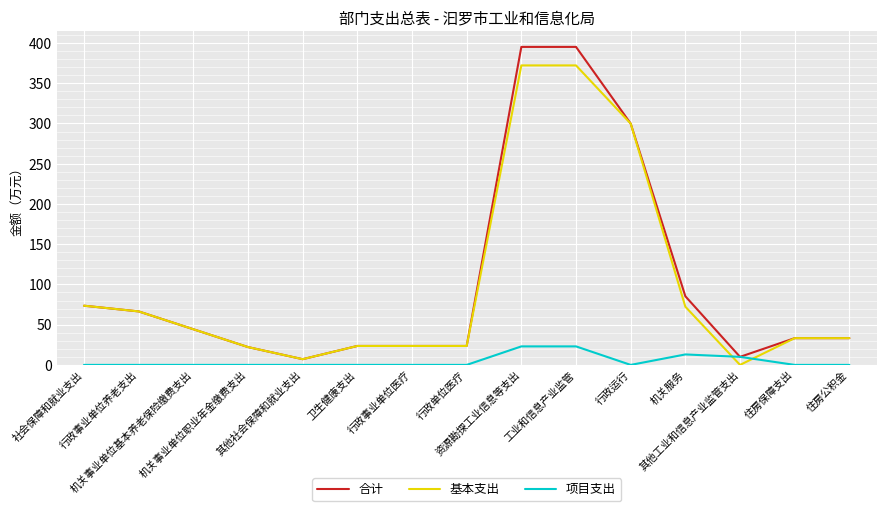

What is the average value of the 基本支出 series?

97.8